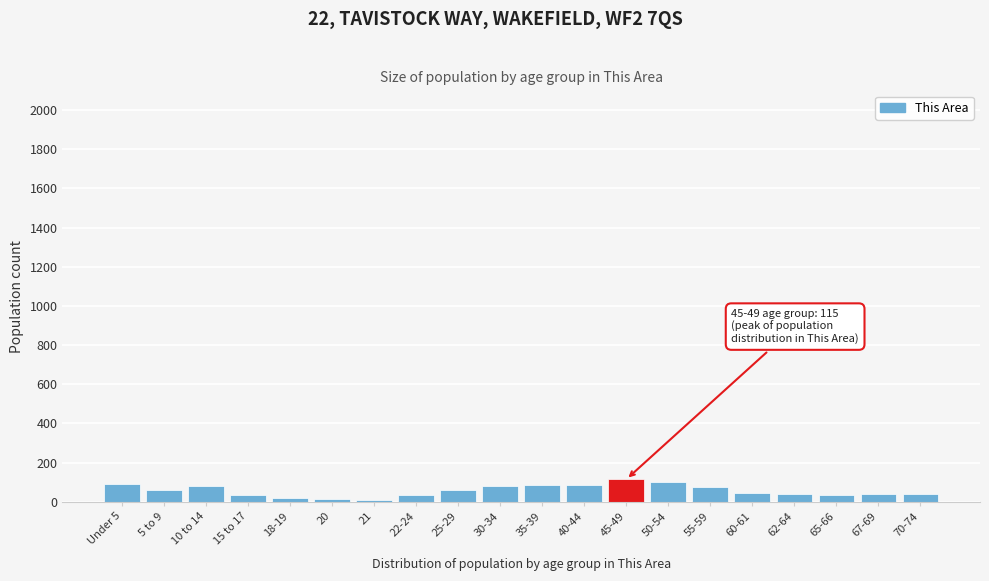

What is the ratio of the value at 45-49 to the value at 30-34?

1.4